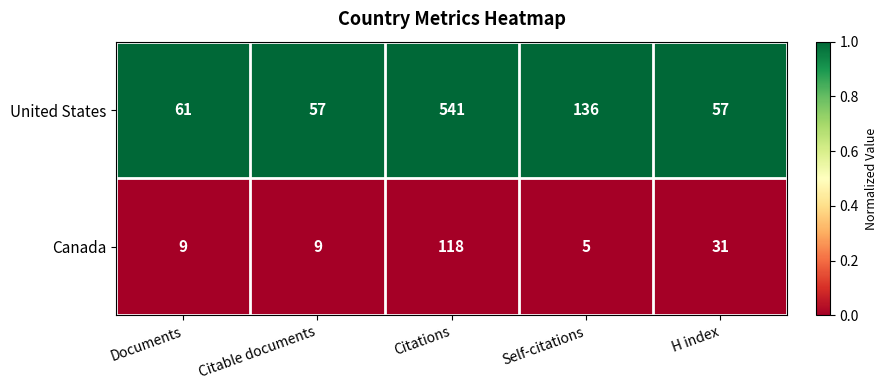

Rank the series by their maximum value, from highest to lowest.

United States, Canada